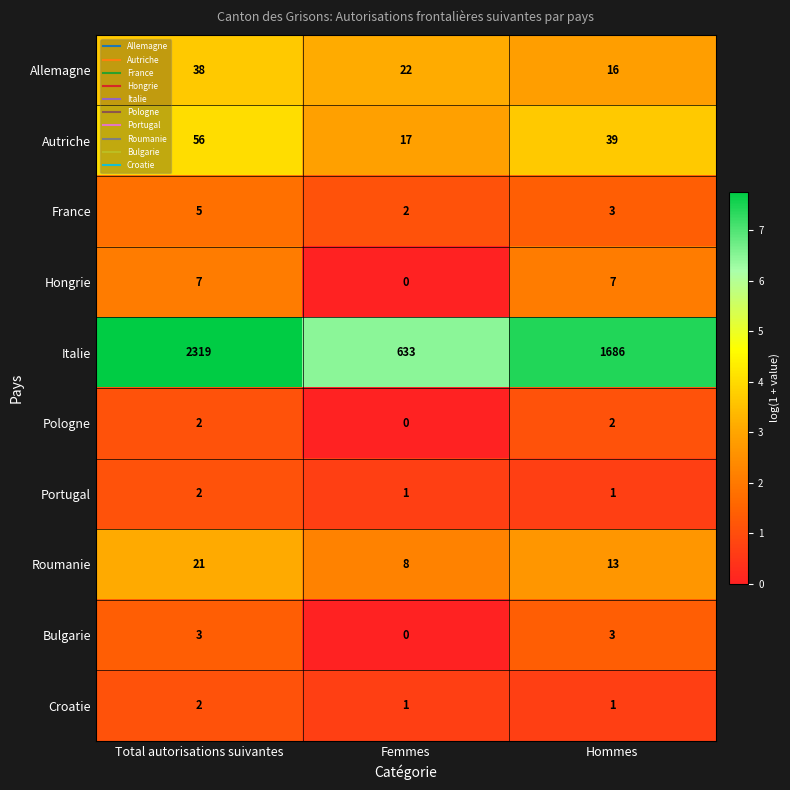

Reading left to right, transcribe all the data shown in this chart.

Allemagne: Total autorisations suivantes=38	Femmes=22	Hommes=16
Autriche: Total autorisations suivantes=56	Femmes=17	Hommes=39
France: Total autorisations suivantes=5	Femmes=2	Hommes=3
Hongrie: Total autorisations suivantes=7	Femmes=0	Hommes=7
Italie: Total autorisations suivantes=2319	Femmes=633	Hommes=1686
Pologne: Total autorisations suivantes=2	Femmes=0	Hommes=2
Portugal: Total autorisations suivantes=2	Femmes=1	Hommes=1
Roumanie: Total autorisations suivantes=21	Femmes=8	Hommes=13
Bulgarie: Total autorisations suivantes=3	Femmes=0	Hommes=3
Croatie: Total autorisations suivantes=2	Femmes=1	Hommes=1